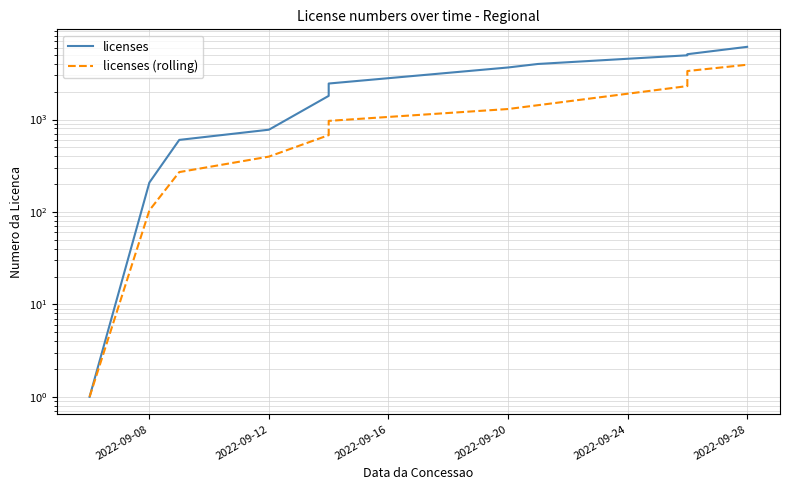

What are all the series names shown in the legend?

licenses, licenses (rolling)